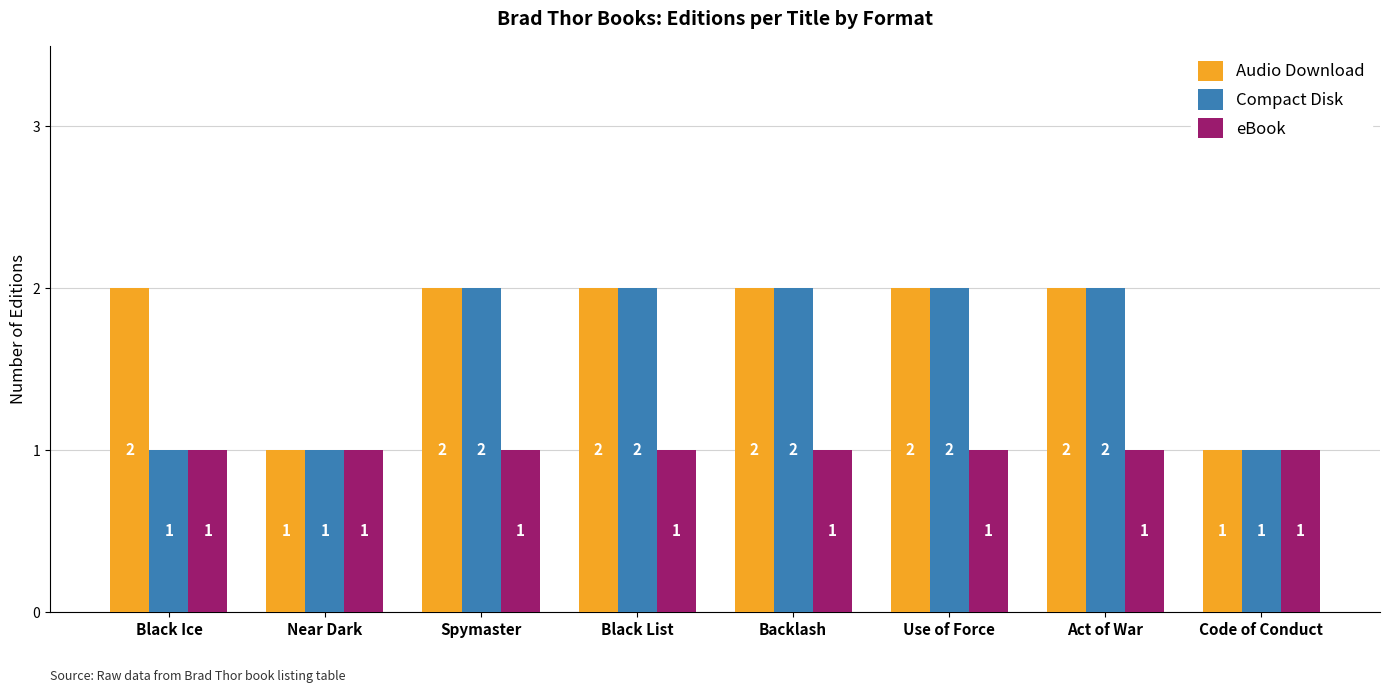

What is the sum of the Compact Disk values at Code of Conduct and Backlash?

3